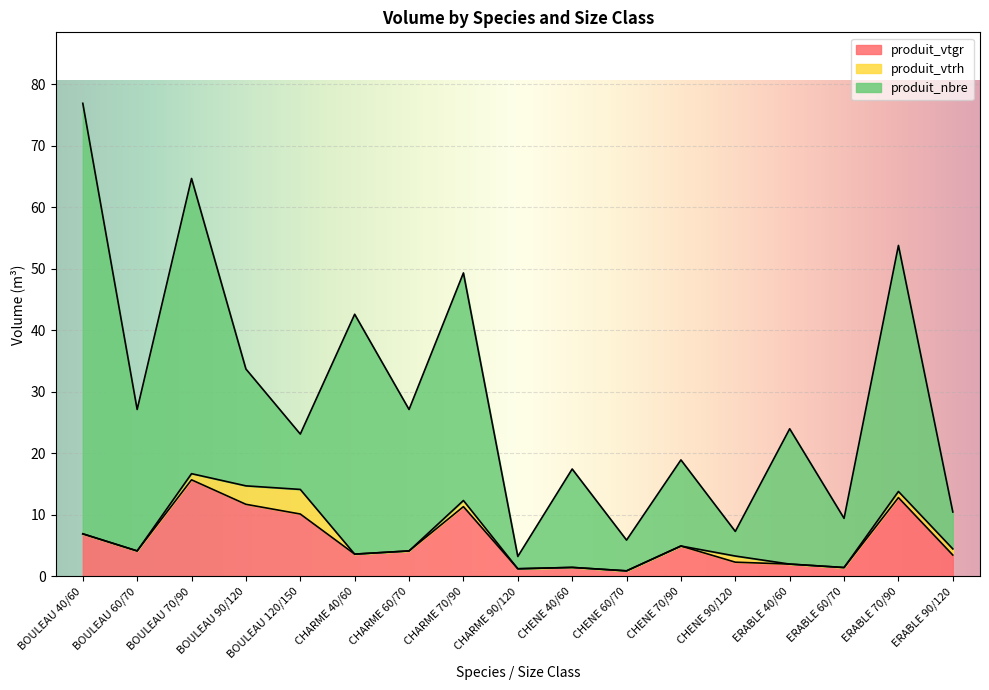

What is the total value across all series at CHARME 70/90?

49.3